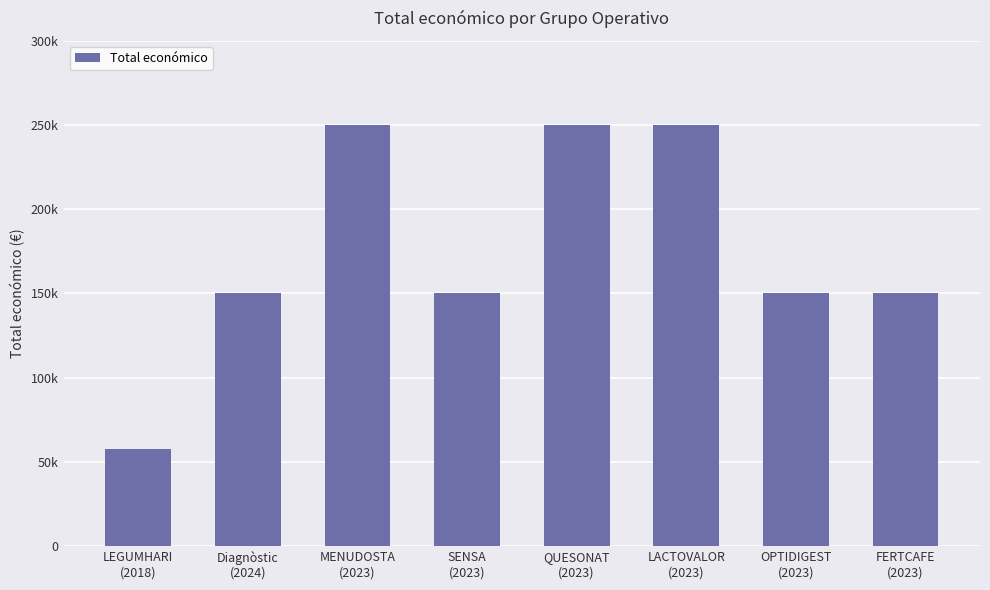

Which label corresponds to the smallest value in the chart?

LEGUMHARI
(2018)